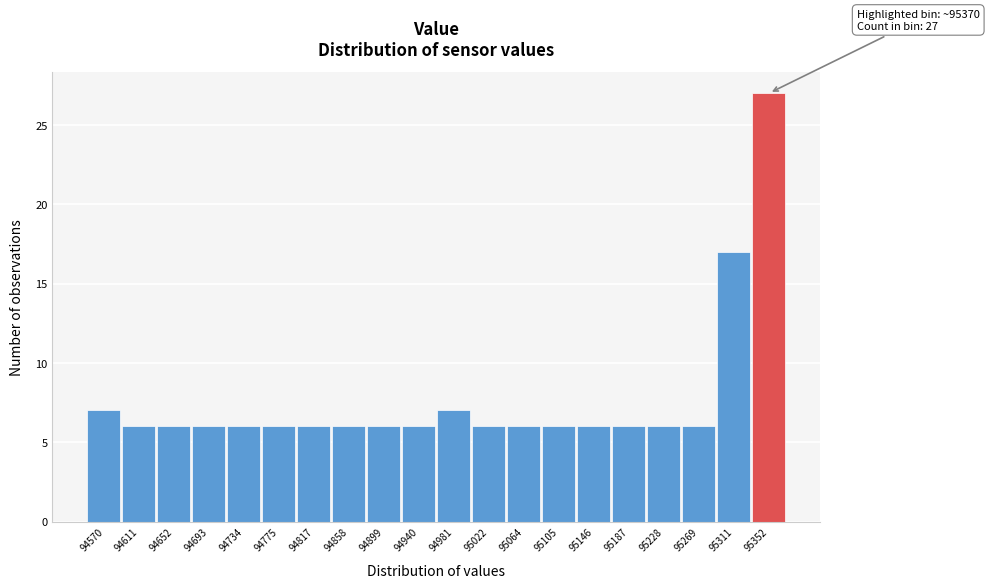

Reading left to right, transcribe all the data shown in this chart.

94570=7	94611=6	94652=6	94693=6	94734=6	94775=6	94817=6	94858=6	94899=6	94940=6	94981=7	95022=6	95064=6	95105=6	95146=6	95187=6	95228=6	95269=6	95311=17	95352=27